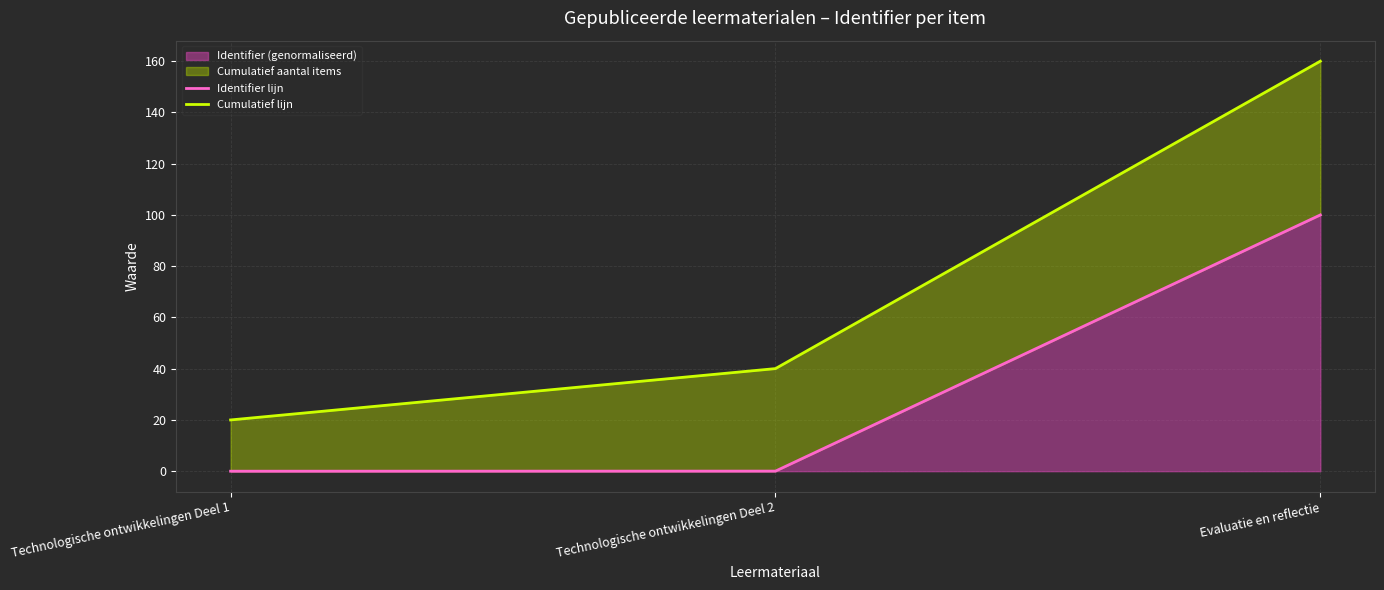

True or false: Cumulatief lijn has a value of 160.0 at Evaluatie en reflectie.

True